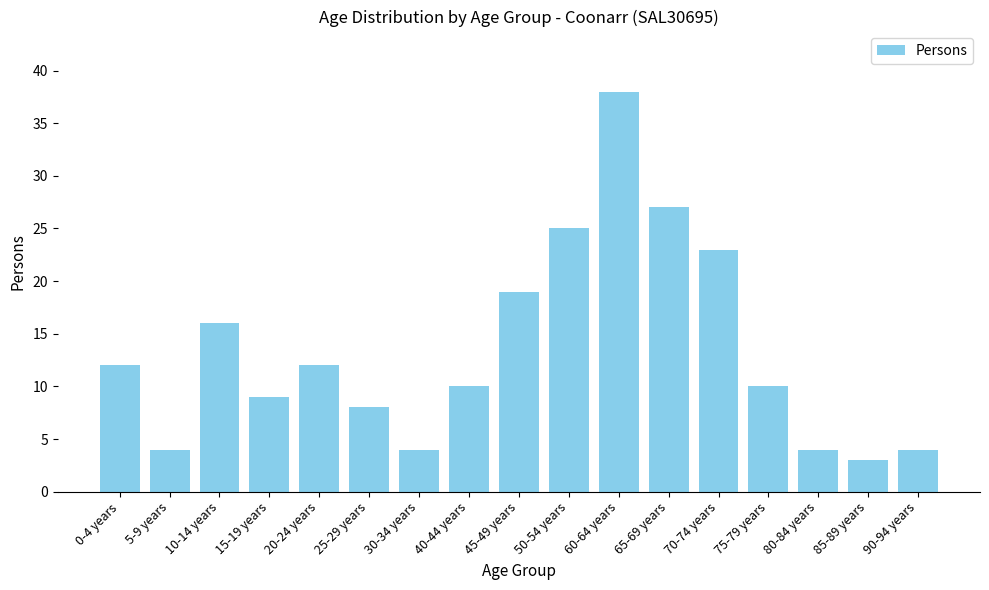

Are the bars horizontal?

No